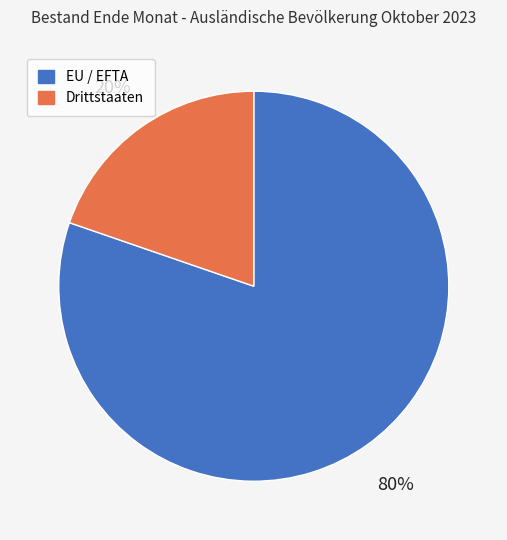

Does EU / EFTA account for over 50% of the chart?

Yes